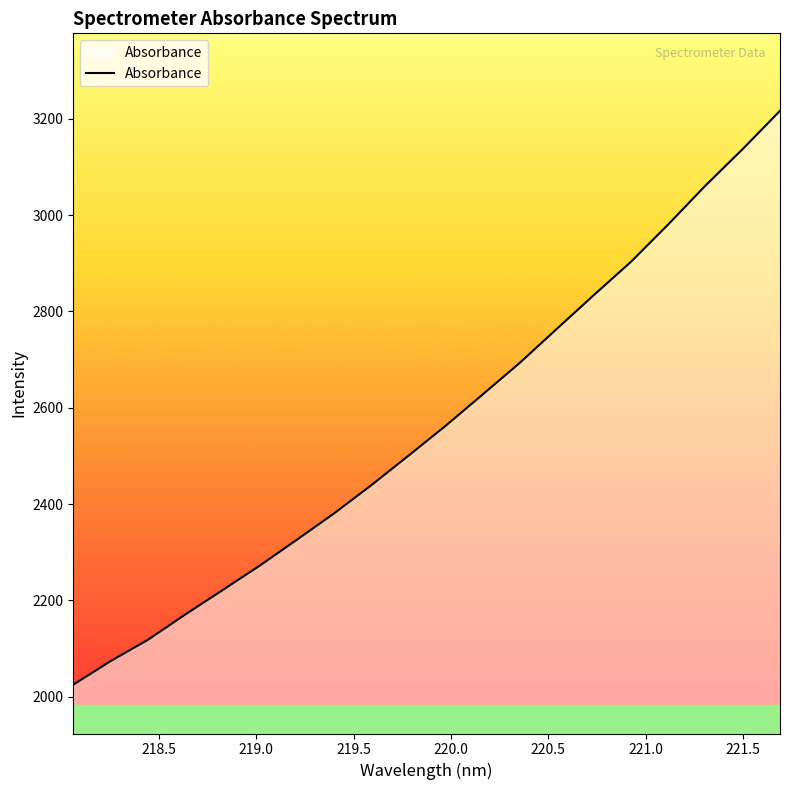

What is the difference between the maximum and minimum values?

1191.6